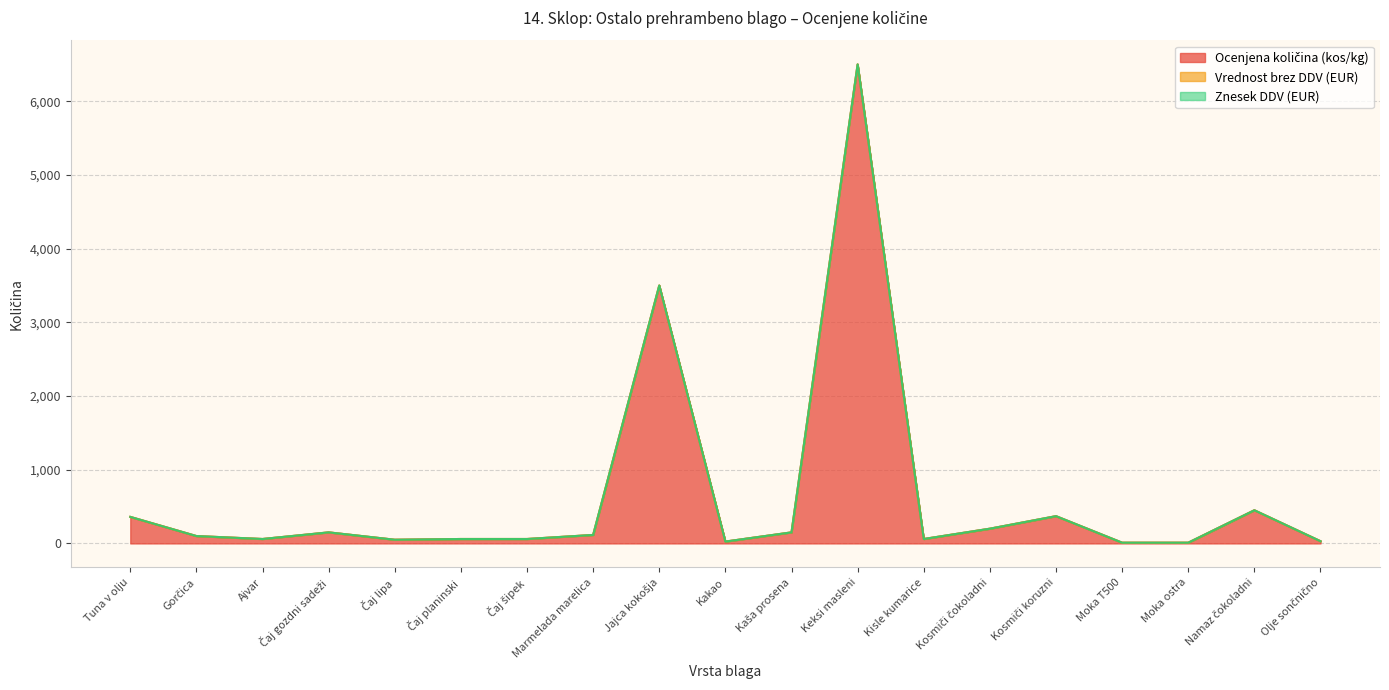

Does the chart display data point markers on the line(s)?

No